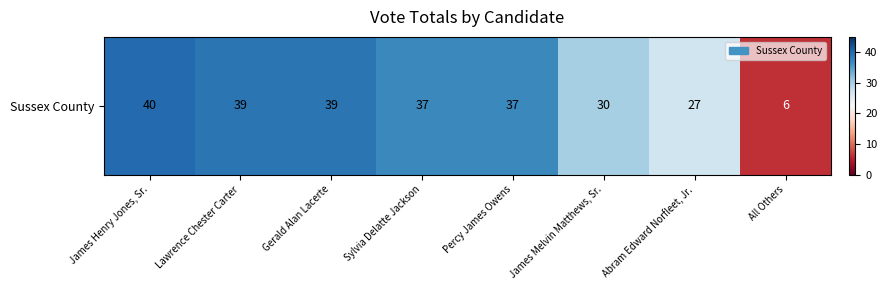

Reading left to right, what are all the values shown in this chart?

James Henry Jones, Sr.=40	Lawrence Chester Carter=39	Gerald Alan Lacerte=39	Sylvia Delatte Jackson=37	Percy James Owens=37	James Melvin Matthews, Sr.=30	Abram Edward Norfleet, Jr.=27	All Others=6